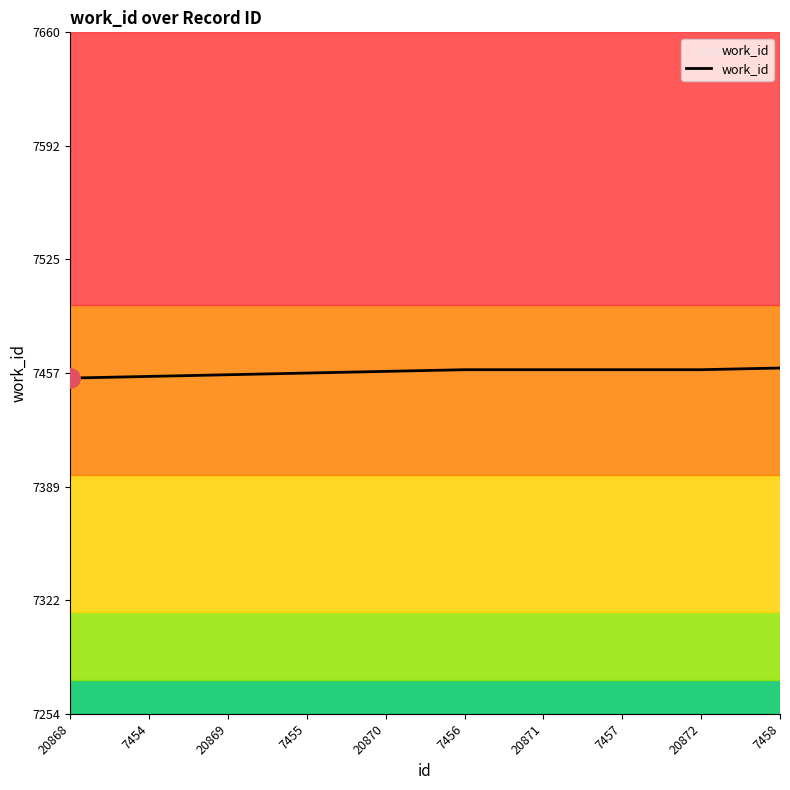

Between 20872 and 7454, which is larger?

20872